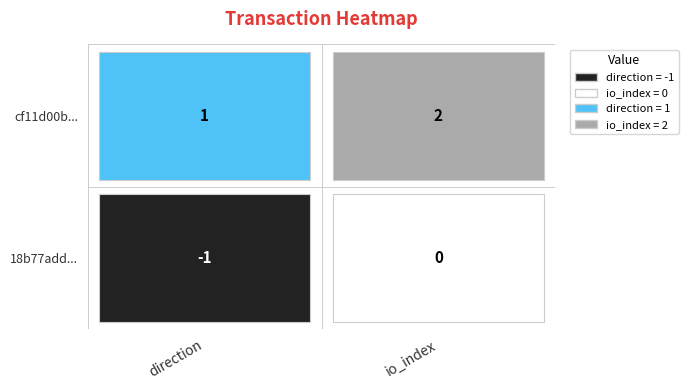

Which series has the largest range (max minus min)?

18b77add043422f3c400dd453b58059e6945e7f